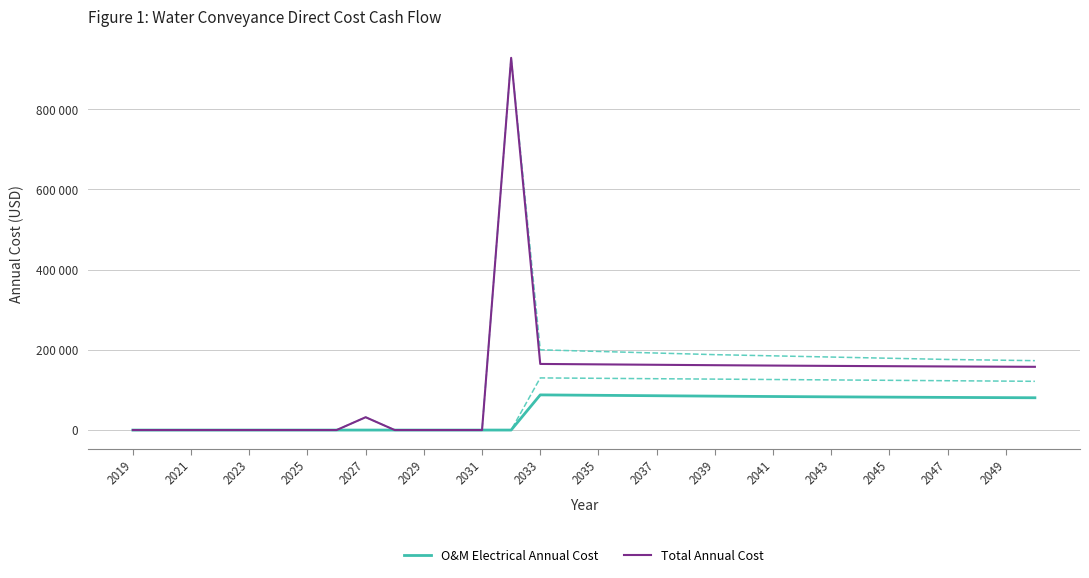

Between 2019 and 2027, which is larger?

2019